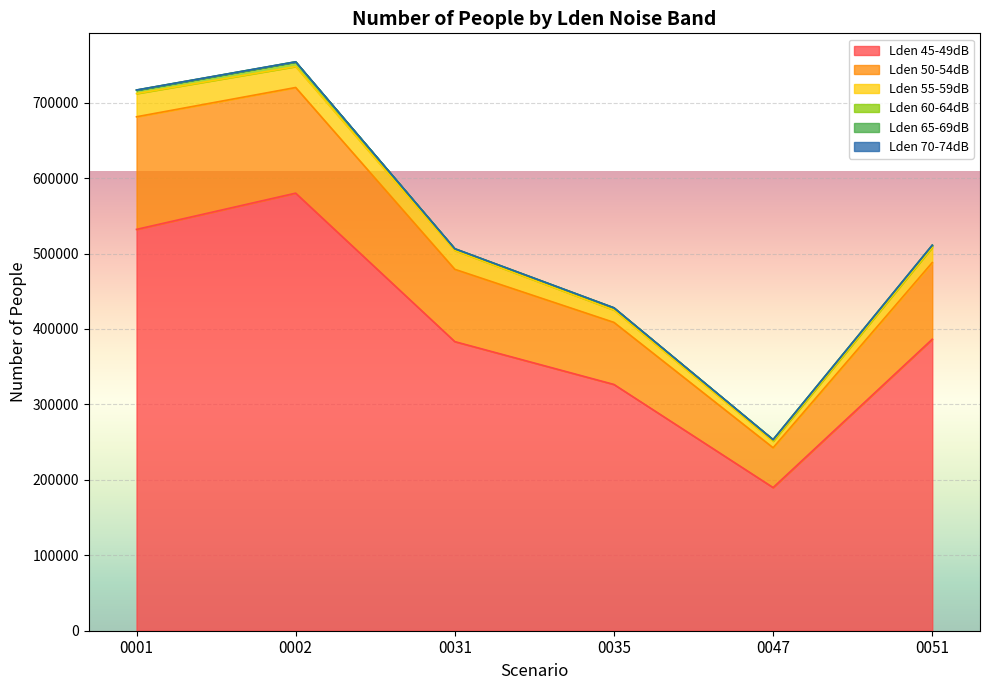

In Lden 70-74dB, how many points are lower than both neighbors (excluding endpoints)?

1